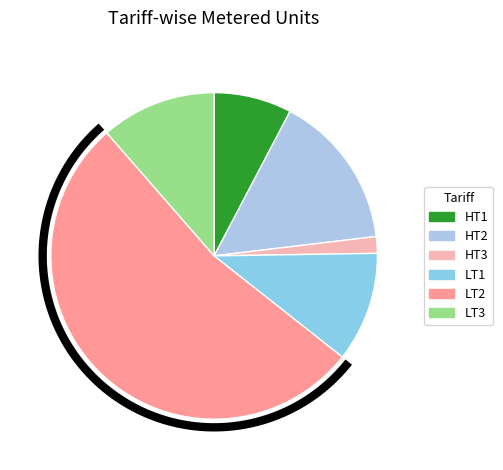

To the nearest percent, what portion does LT3 represent?

11%